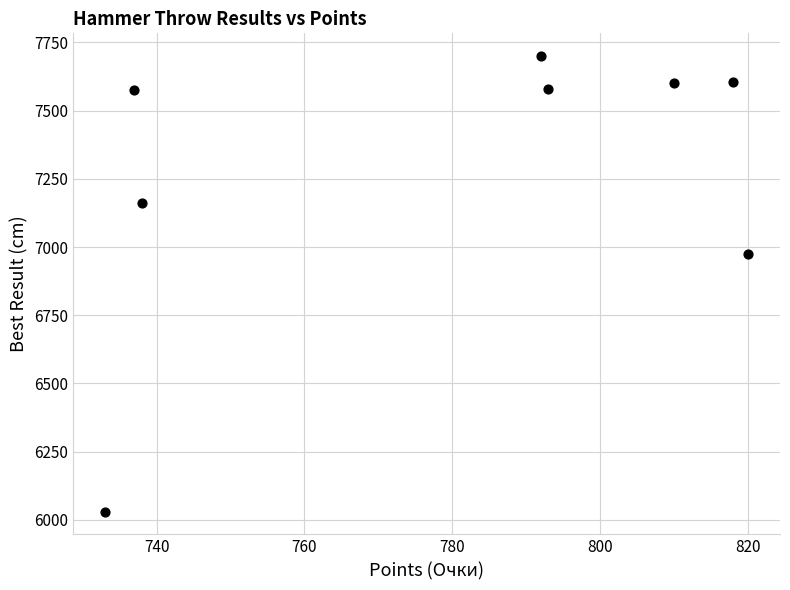

What Y value in the scatter plot is closest to 6865?

6973